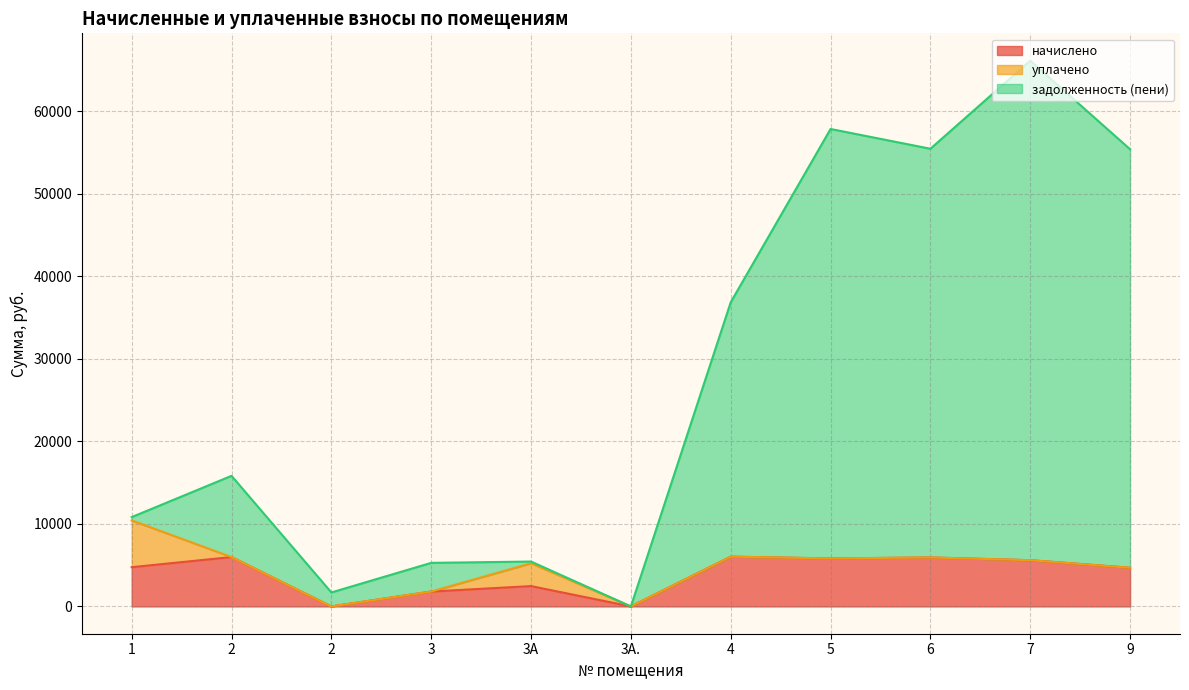

How many lines are shown in the chart?

3